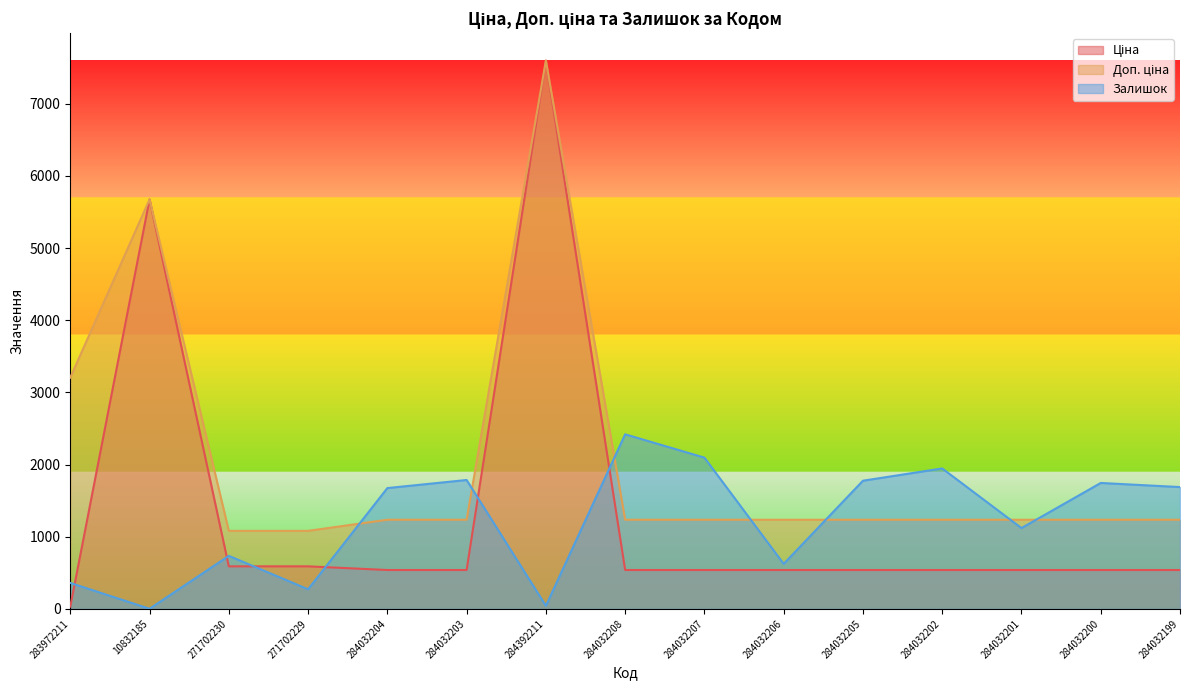

Reading right to left, transcribe all the data shown in this chart.

Ціна: 284032199=539.0	284032200=539.0	284032201=539.0	284032202=539.0	284032205=539.0	284032206=539.0	284032207=539.0	284032208=539.0	284392211=7596.5	284032203=539.0	284032204=539.0	271702229=589.9	271702230=589.9	10832185=5673.8	283972211=32.0
Доп. ціна: 284032199=1235.4	284032200=1235.4	284032201=1235.4	284032202=1235.4	284032205=1235.4	284032206=1235.4	284032207=1235.4	284032208=1235.4	284392211=7596.5	284032203=1235.4	284032204=1235.4	271702229=1081.7	271702230=1081.7	10832185=5673.8	283972211=3205.0
Залишок: 284032199=1688.0	284032200=1745.0	284032201=1120.0	284032202=1946.0	284032205=1776.0	284032206=624.0	284032207=2096.0	284032208=2419.0	284392211=43.0	284032203=1786.0	284032204=1674.0	271702229=272.0	271702230=735.0	10832185=2.0	283972211=360.0